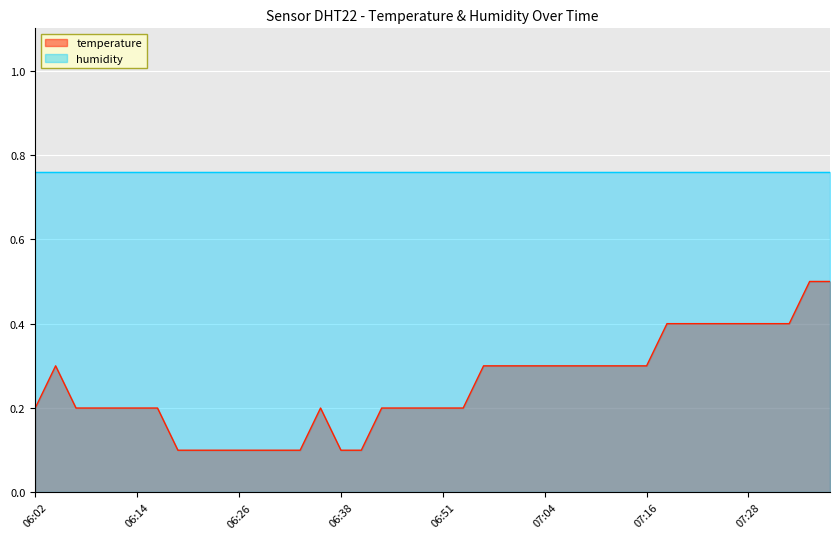

How many lines are shown in the chart?

2